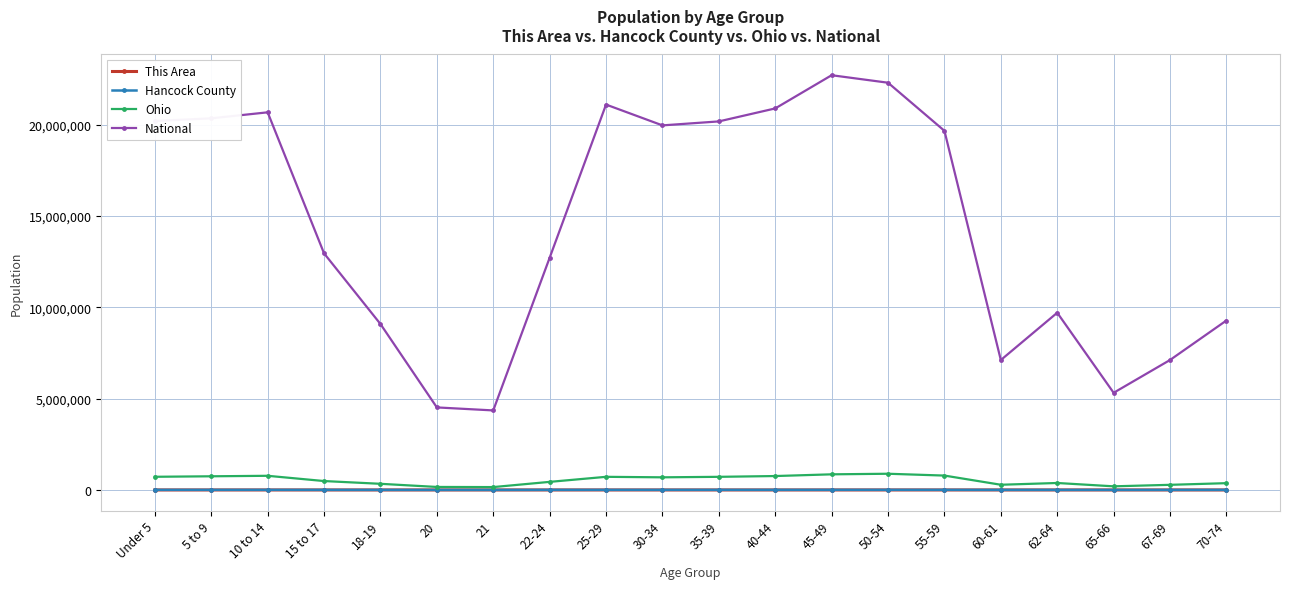

True or false: Ohio and National cross at least once.

False